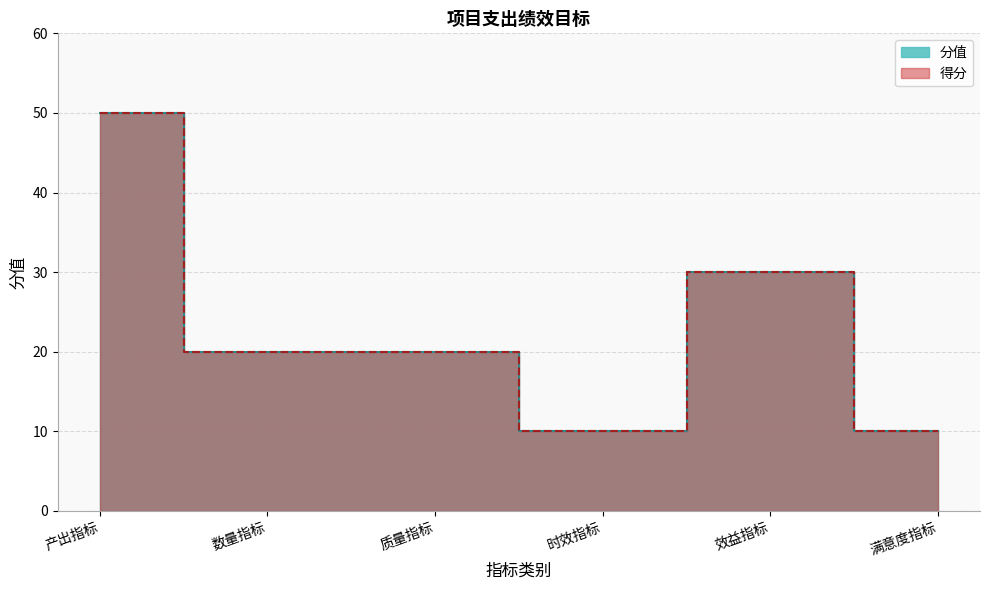

True or false: 得分 and 分值 cross at least once.

False